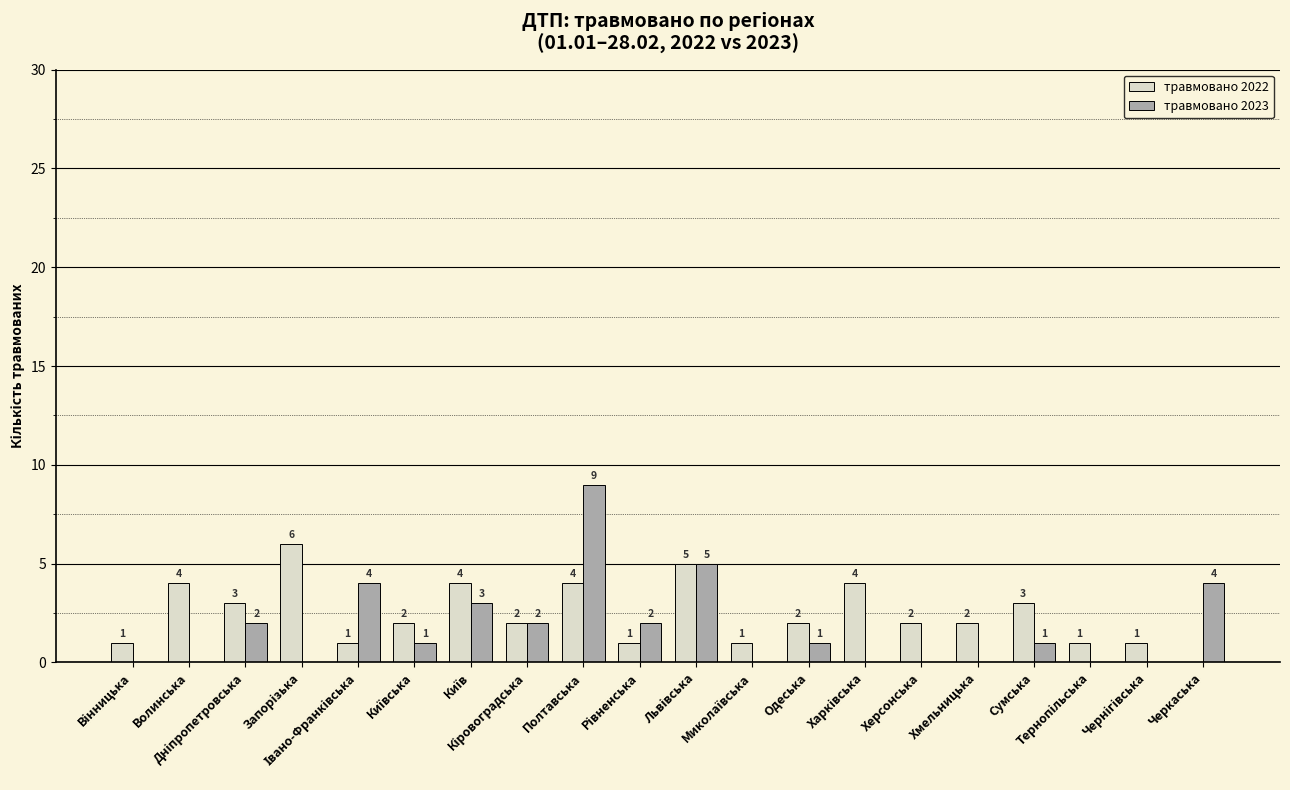

What is the sum of all травмовано 2022 values?

49